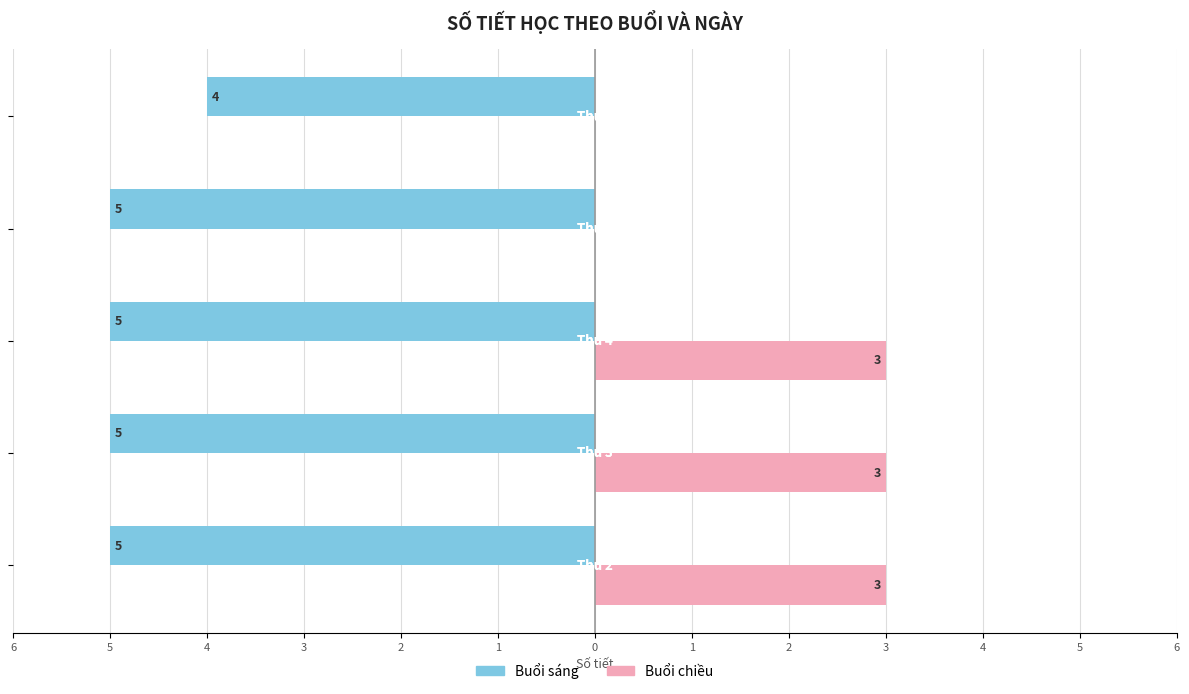

What are all the series names shown in the legend?

Buổi sáng, Buổi chiều